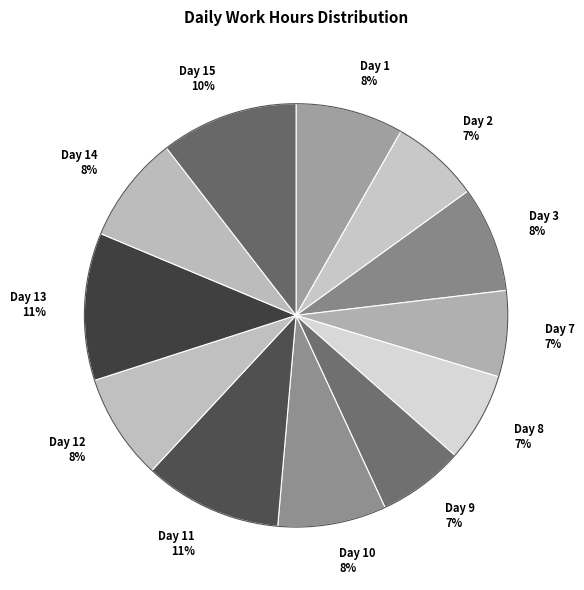

To the nearest percent, what is the combined percentage of Day 7 and Day 15?

17%